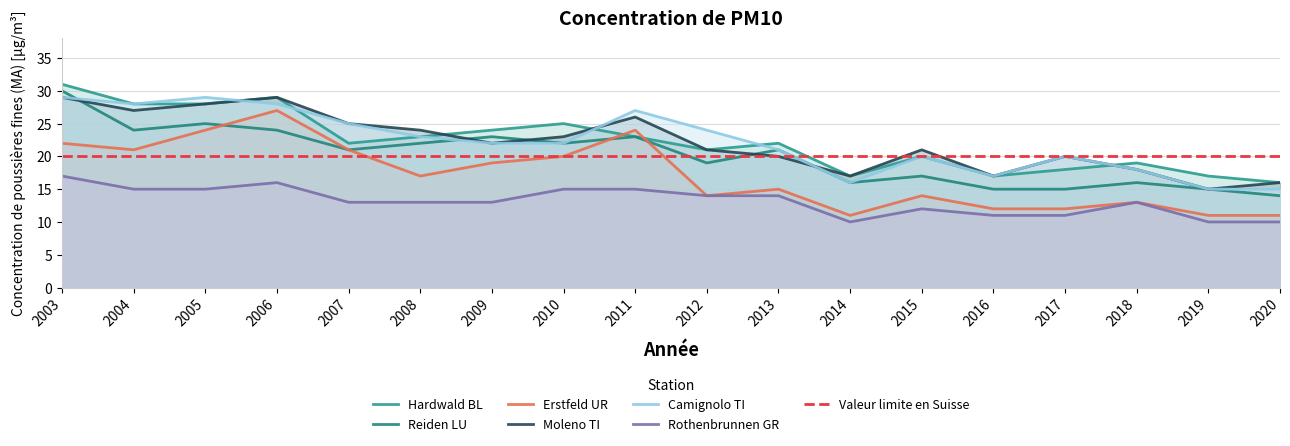

What is the smallest value displayed?

10